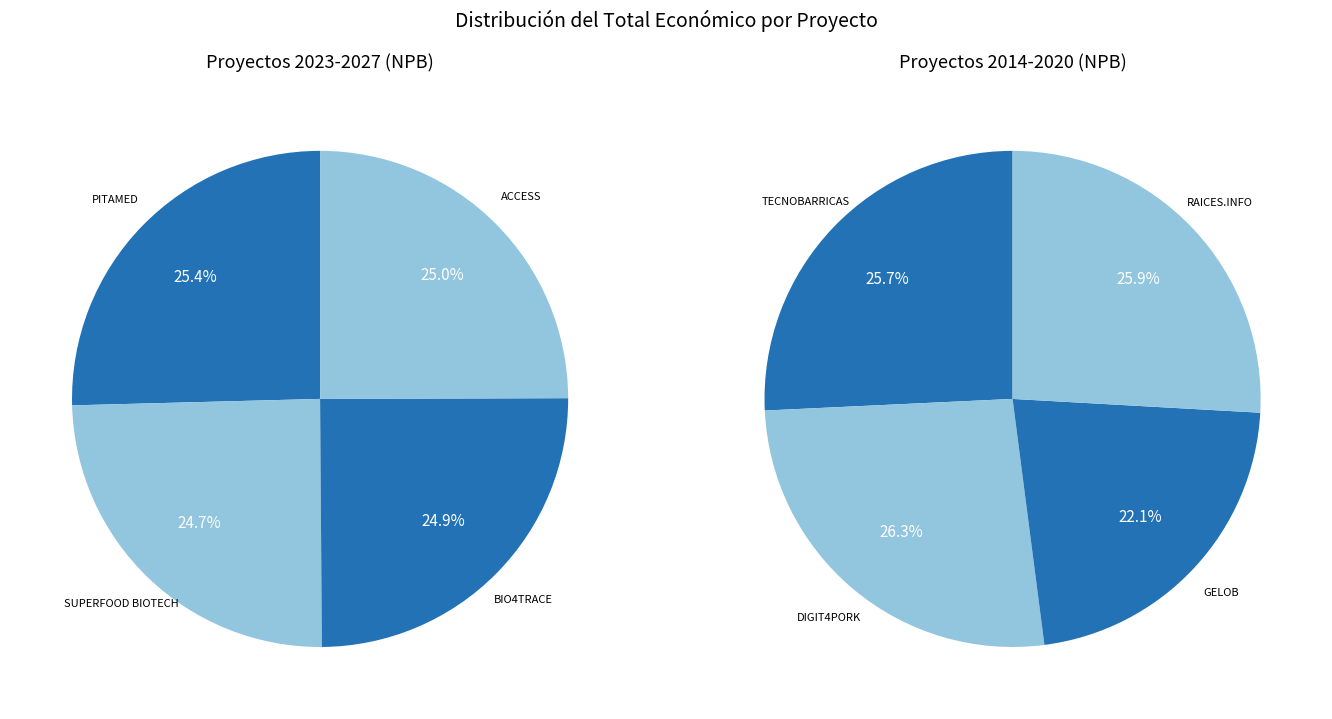

True or false: RAICES.INFO accounts for 6% of the total.

False